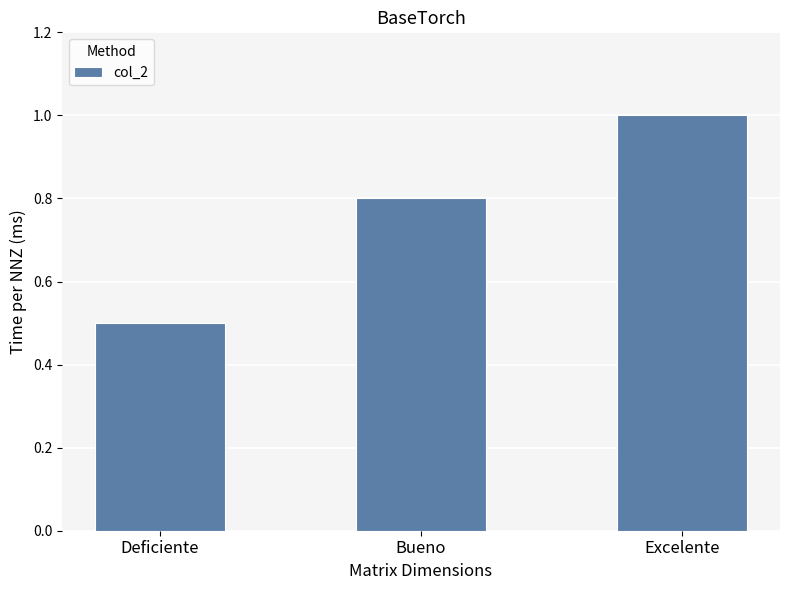

Count the values in the range 0 to 1.

3